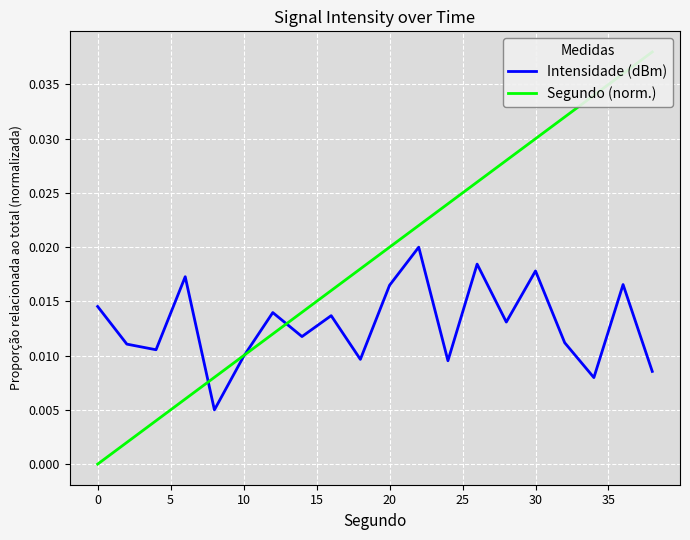

Which series has the largest total across all categories?

Segundo (norm.)